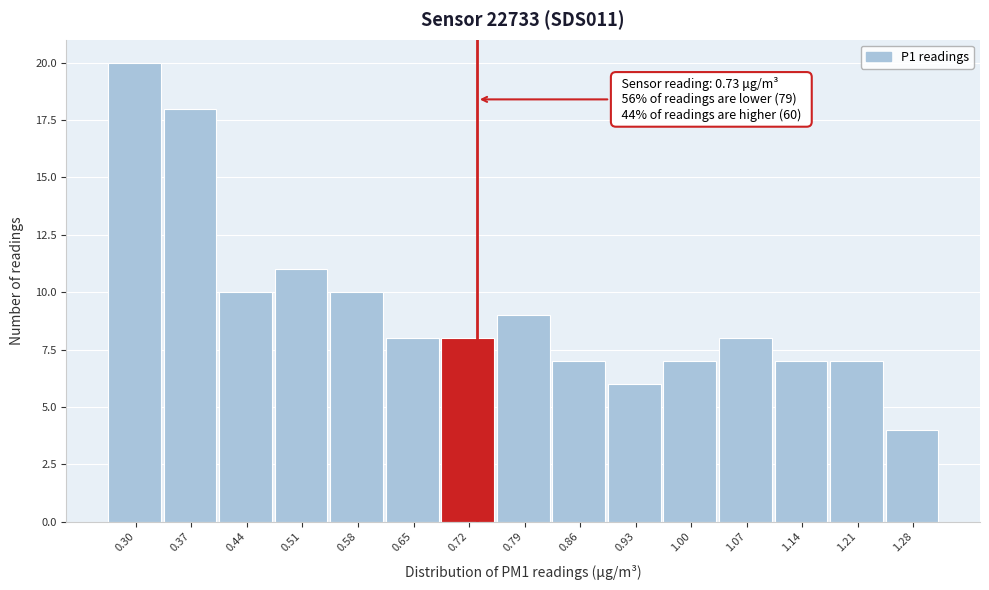

Reading right to left, what are all the values shown in this chart?

4	7	7	8	7	6	7	9	8	8	10	11	10	18	20